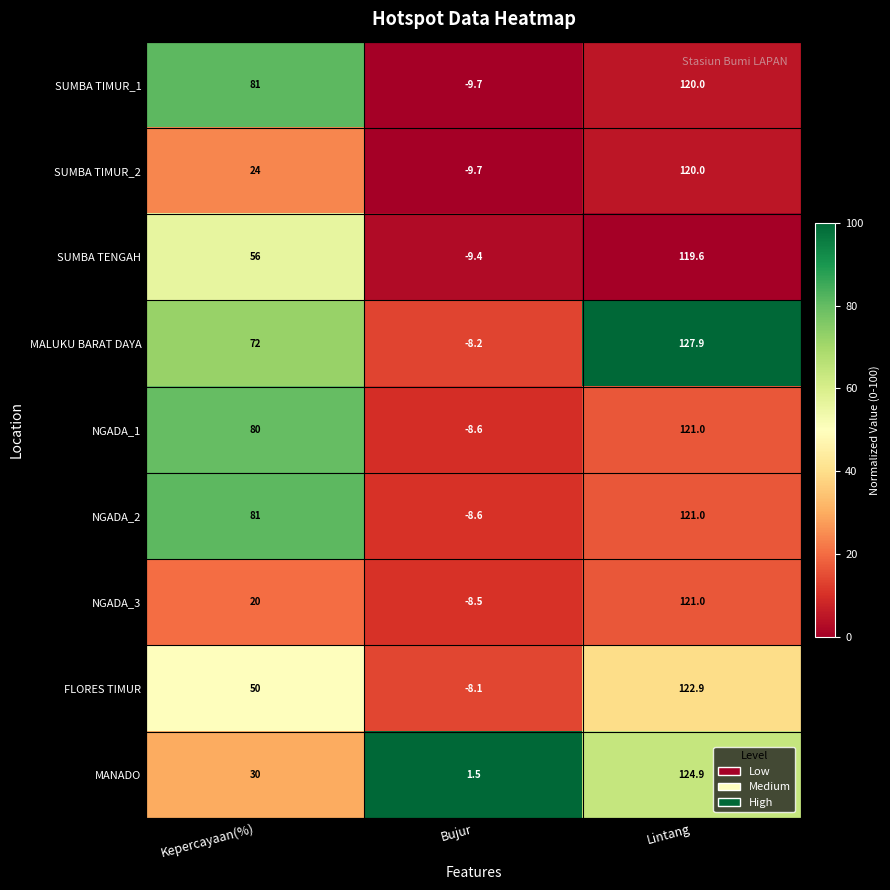

What is the difference between the highest and lowest values at Bujur?

11.2